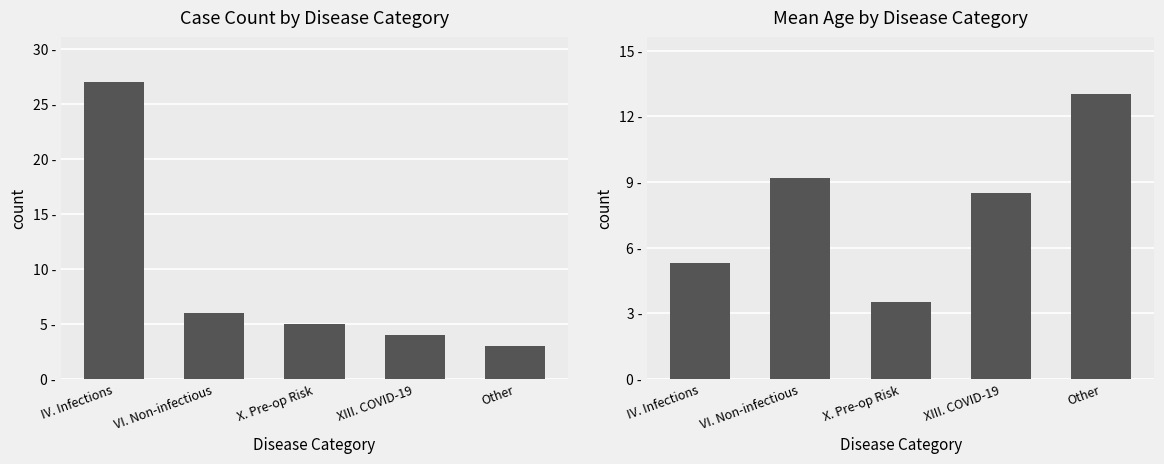

Read the Mean Age value at VI. Non-infectious.

9.2